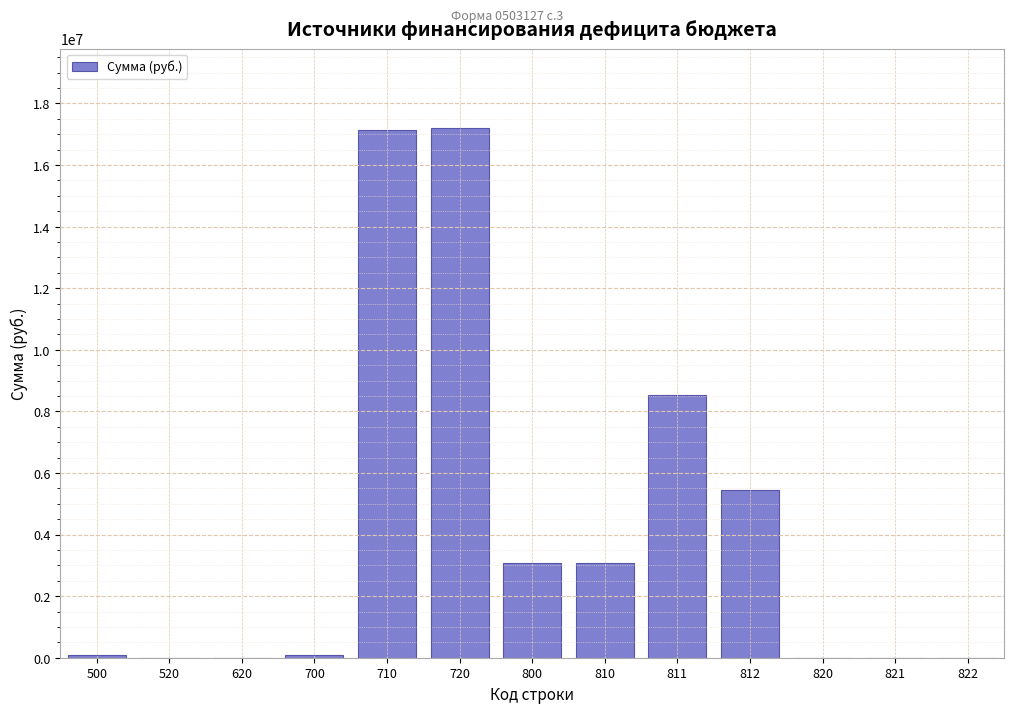

What is the maximum value shown in the chart?

17201315.3